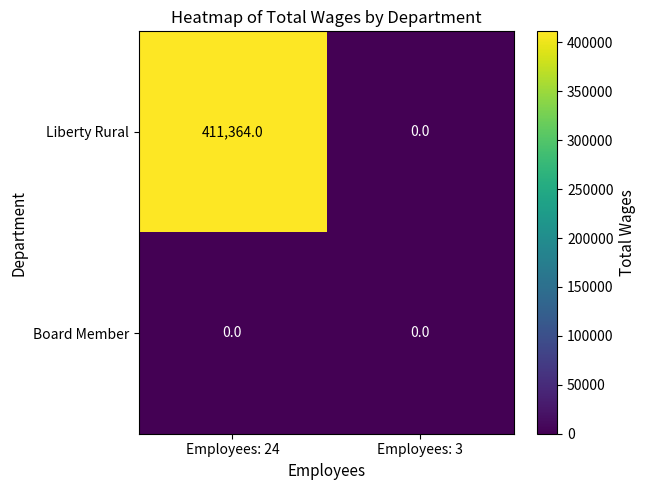

The value of Board Member at Employees: 24 is 0. True or false?

True